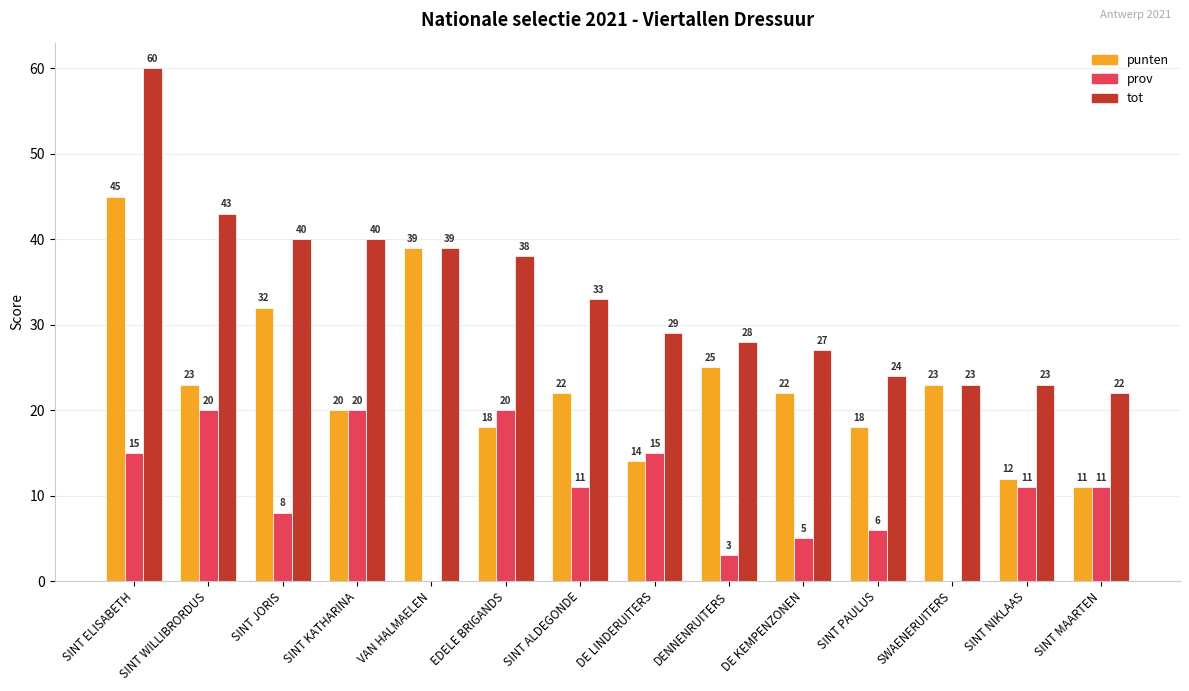

Which series changed the most between DE KEMPENZONEN and SINT PAULUS?

punten